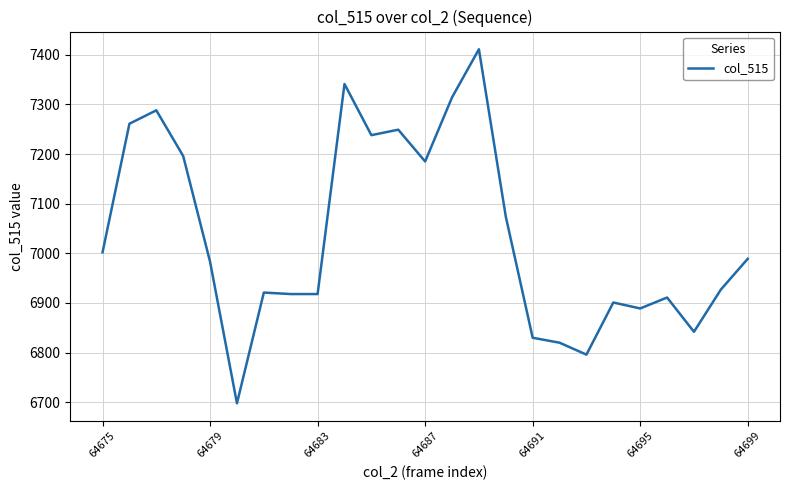

What is the difference between the maximum and minimum values?

713